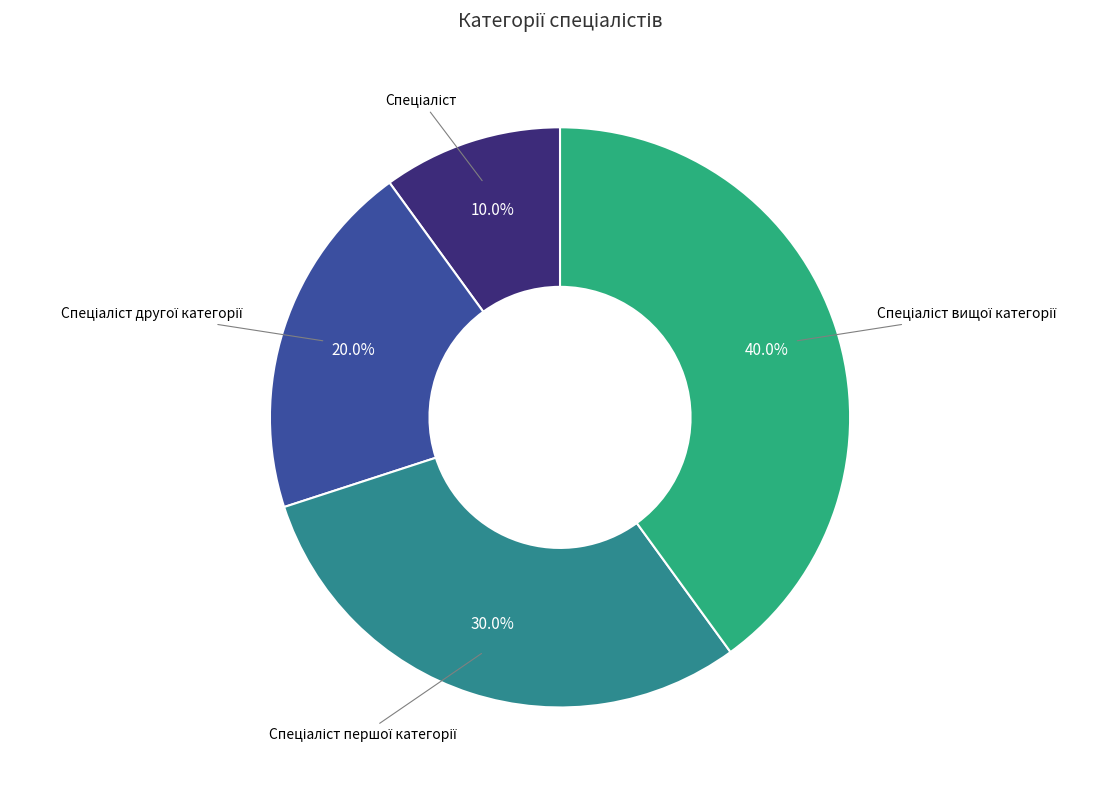

Is there any slice that represents more than half of the pie?

No